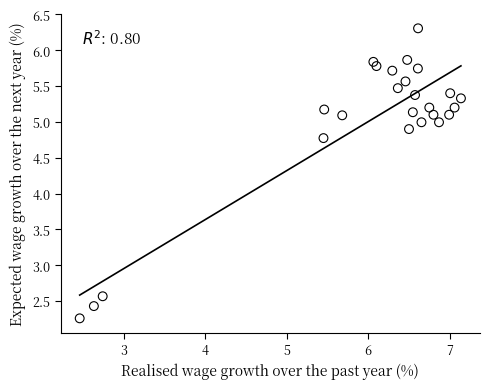

What Y value in the scatter plot is closest to 4?

4.8